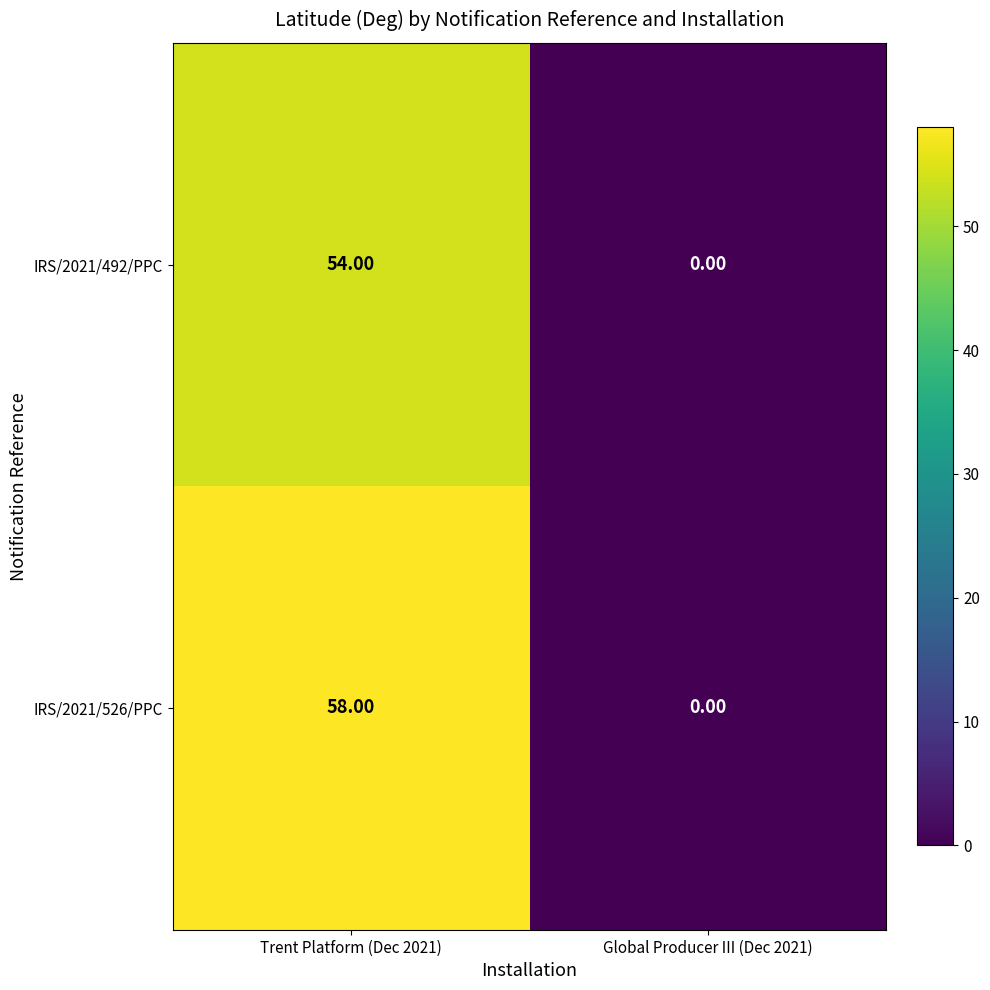

What is the average value of the IRS/2021/526/PPC series?

29